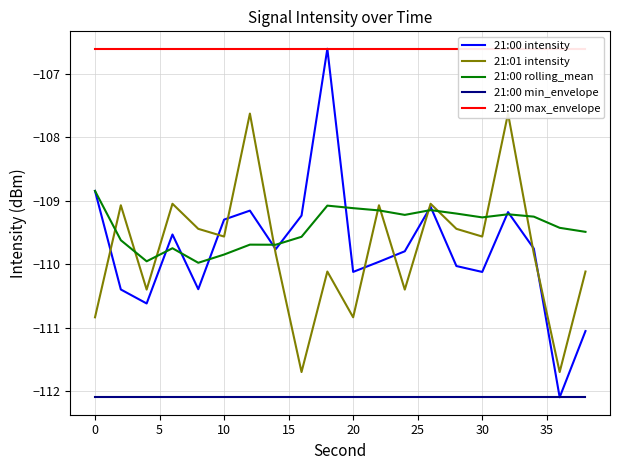

True or false: 21:00 max_envelope and 21:00 intensity intersect in this chart.

False